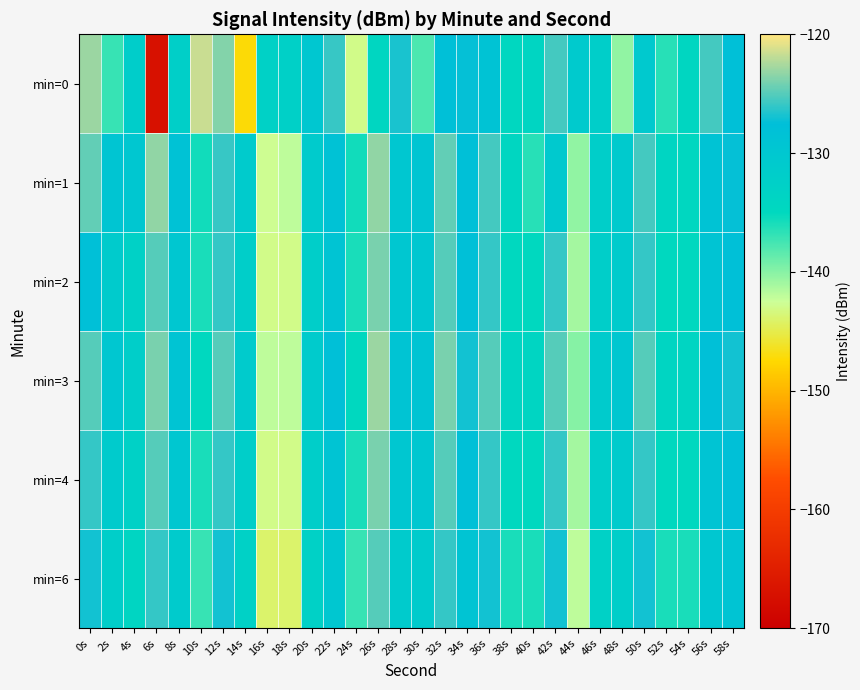

What is the spread (max minus min) of values at 10s?

15.4